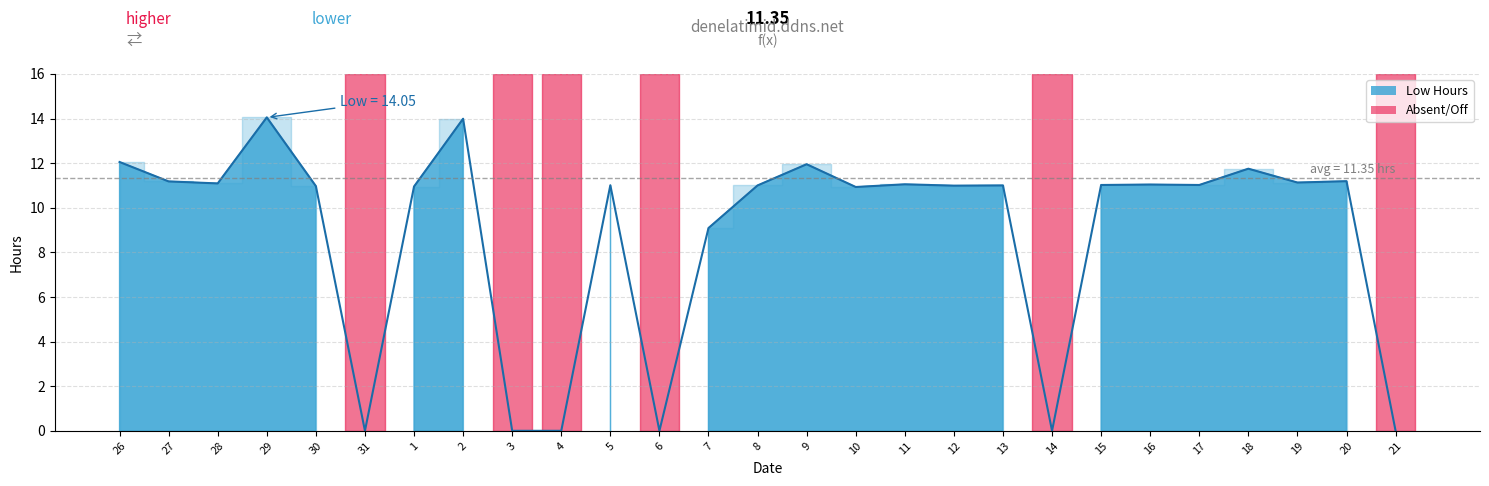

At which category does the chart reach its peak across all series?

29